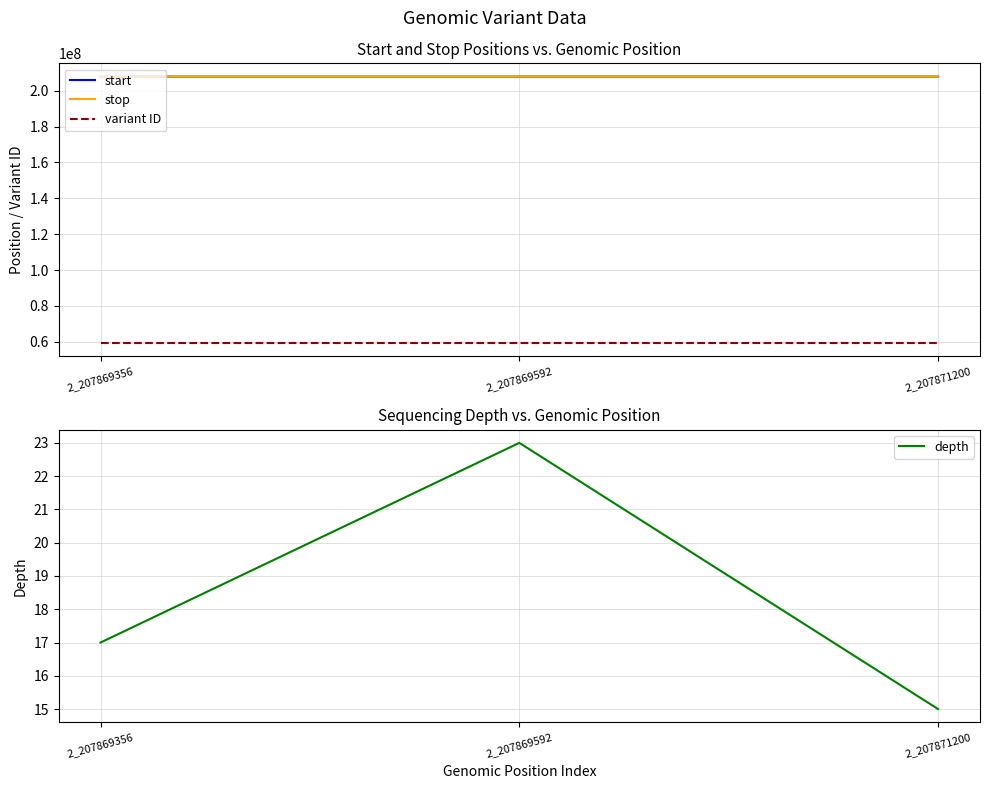

Where is variant ID nearest to the value 59356624?

2_207869592